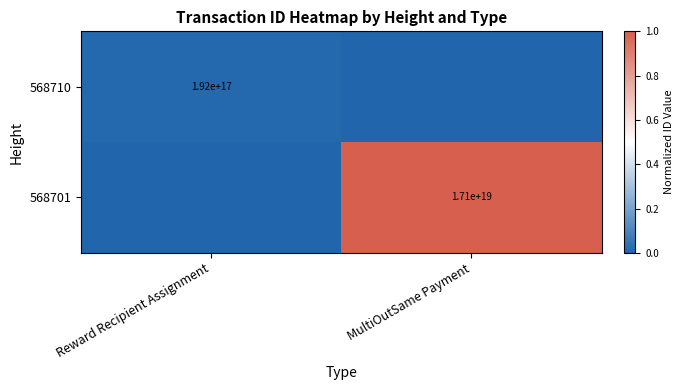

The value of 568701 at MultiOutSame Payment is 17100000000000000000. True or false?

True